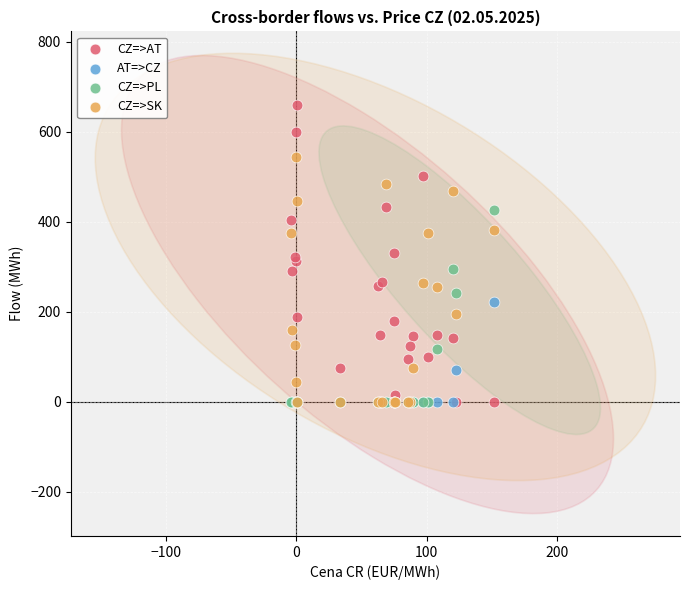

What are all the series names shown in the legend?

CZ=>AT, AT=>CZ, CZ=>PL, CZ=>SK